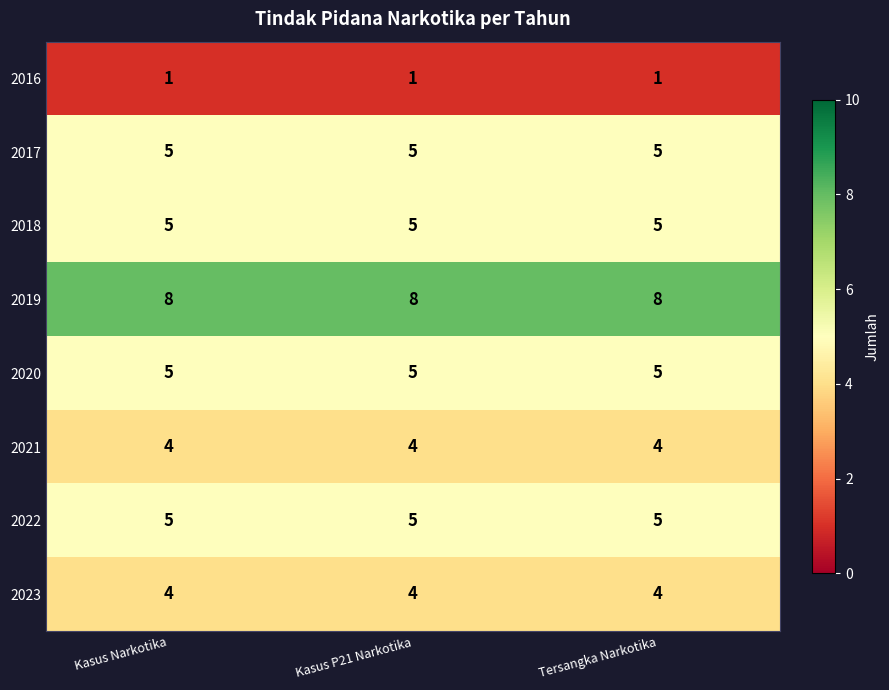

Which series has the largest total across all categories?

2019